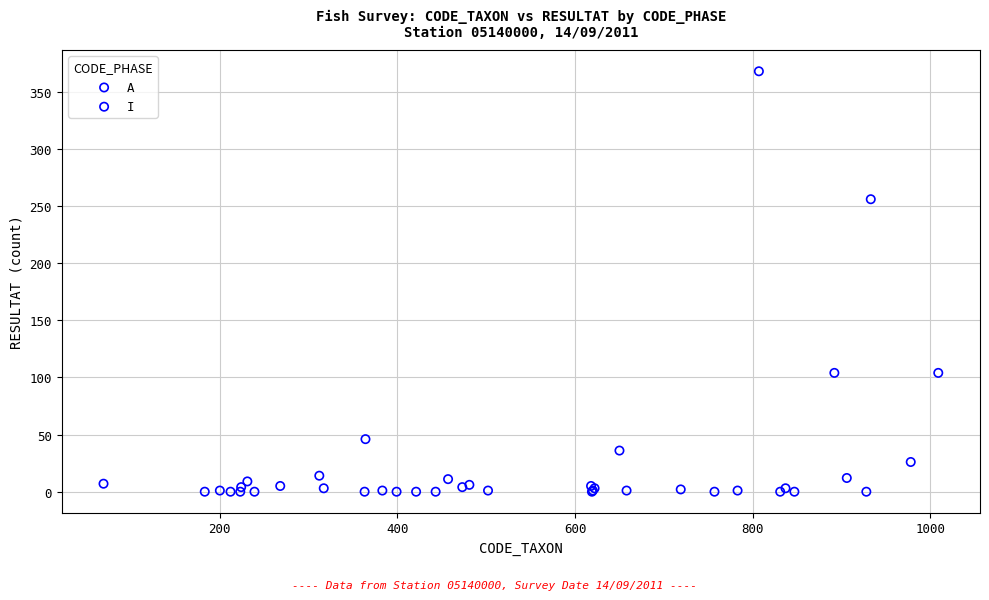

Which series has the widest spread of Y values?

I